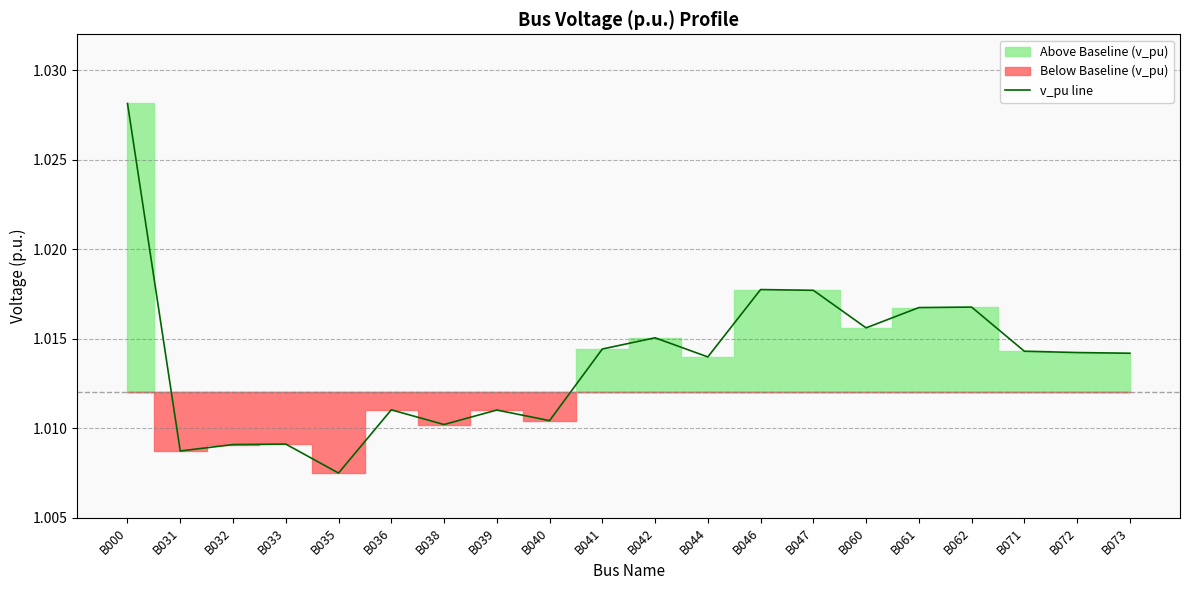

Reading right to left, extract all data points from this chart.

1.0	1.0	1.0	1.0	1.0	1.0	1.0	1.0	1.0	1.0	1.0	1.0	1.0	1.0	1.0	1.0	1.0	1.0	1.0	1.0